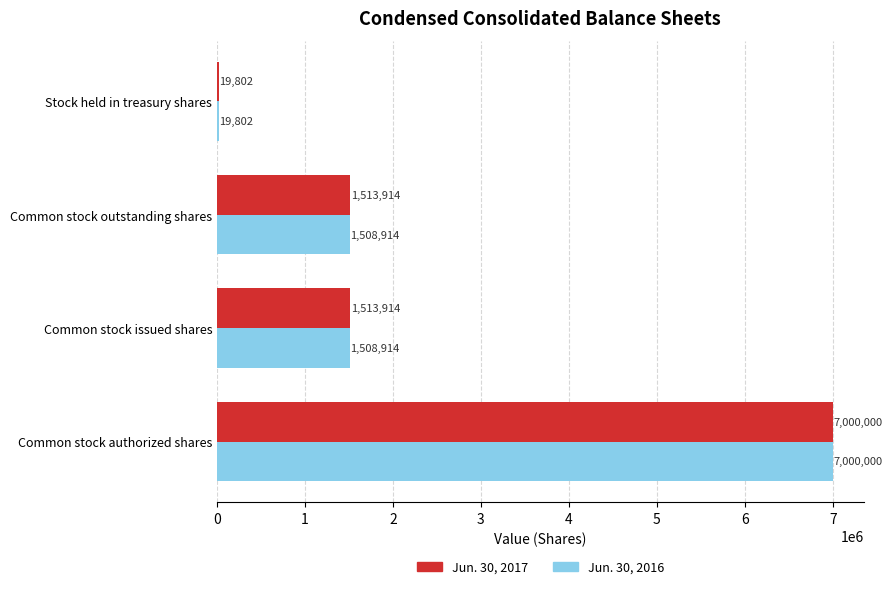

What is the maximum value shown in the chart?

7000000